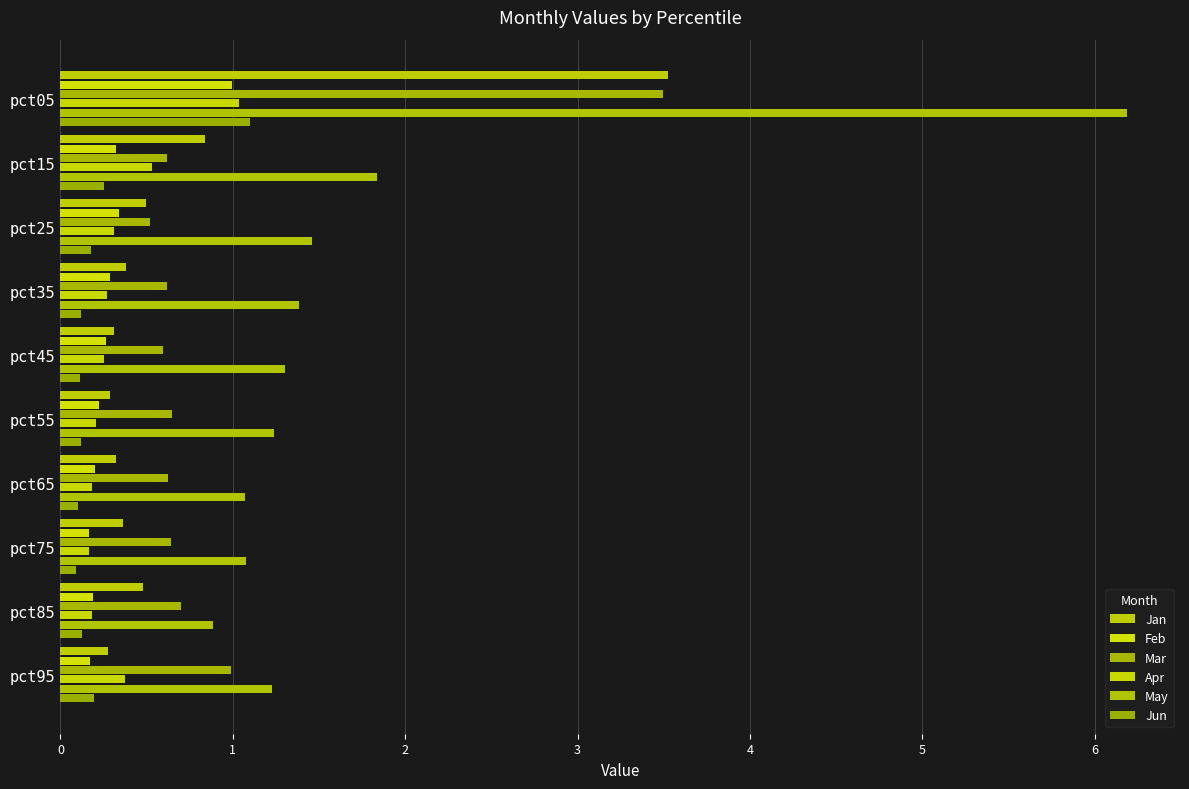

Which series has the widest spread of values?

May